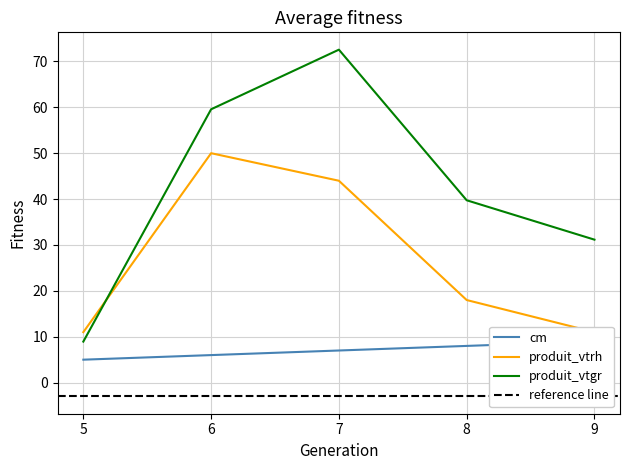

Rank the series by their average value, from highest to lowest.

produit_vtgr, produit_vtrh, cm